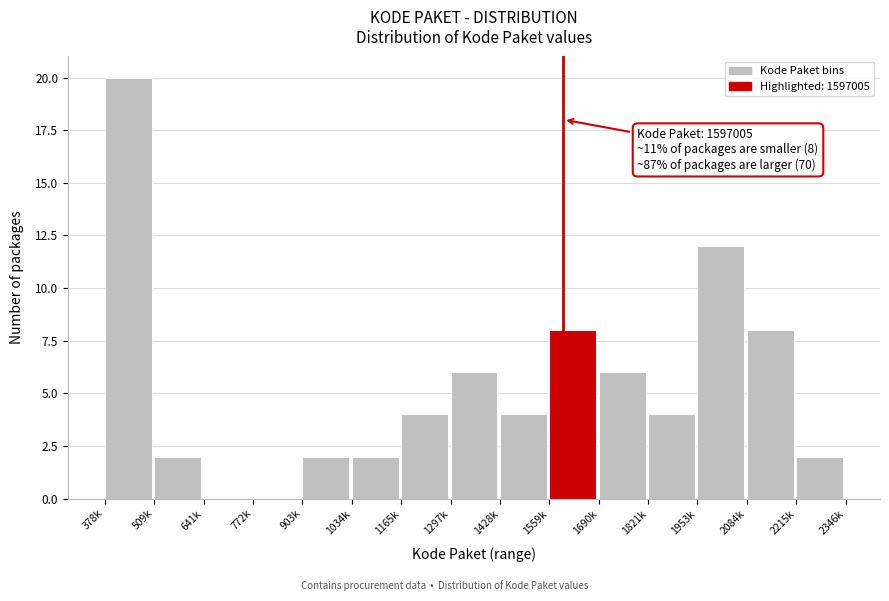

Reading right to left, what are all the values shown in this chart?

2215k=2	2084k=8	1953k=12	1821k=4	1690k=6	1559k=8	1428k=4	1297k=6	1165k=4	1034k=2	903k=2	772k=0	641k=0	509k=2	378k=20